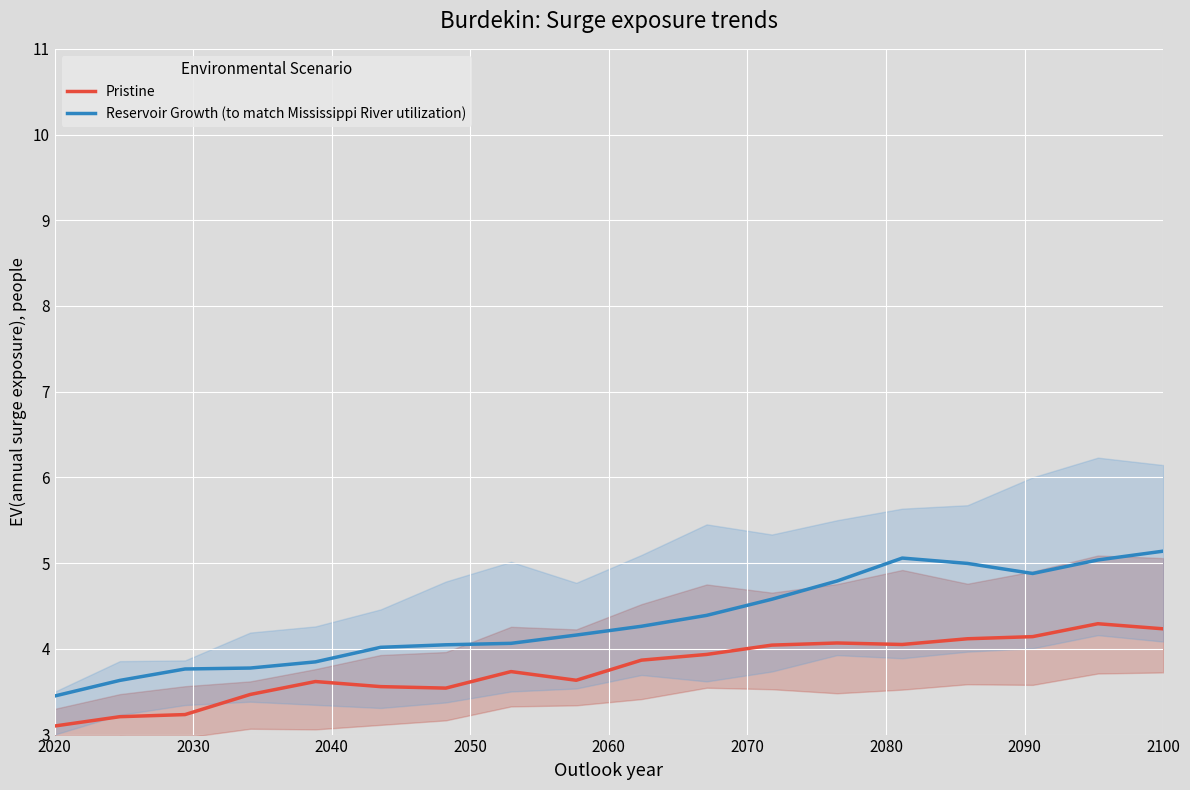

Is it true that Pristine equals 4.2 at 2100?

True